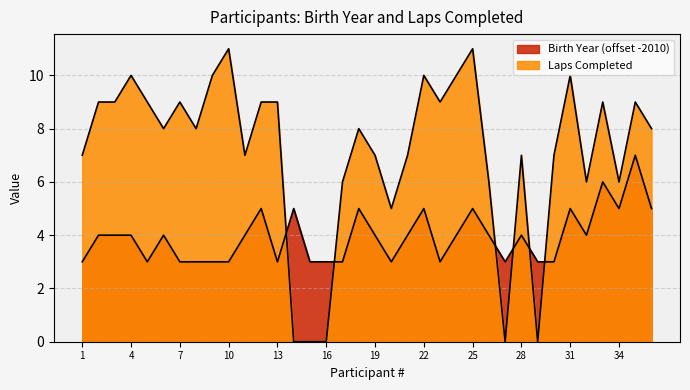

How many times do Laps Completed and Birth Year cross each other?

6